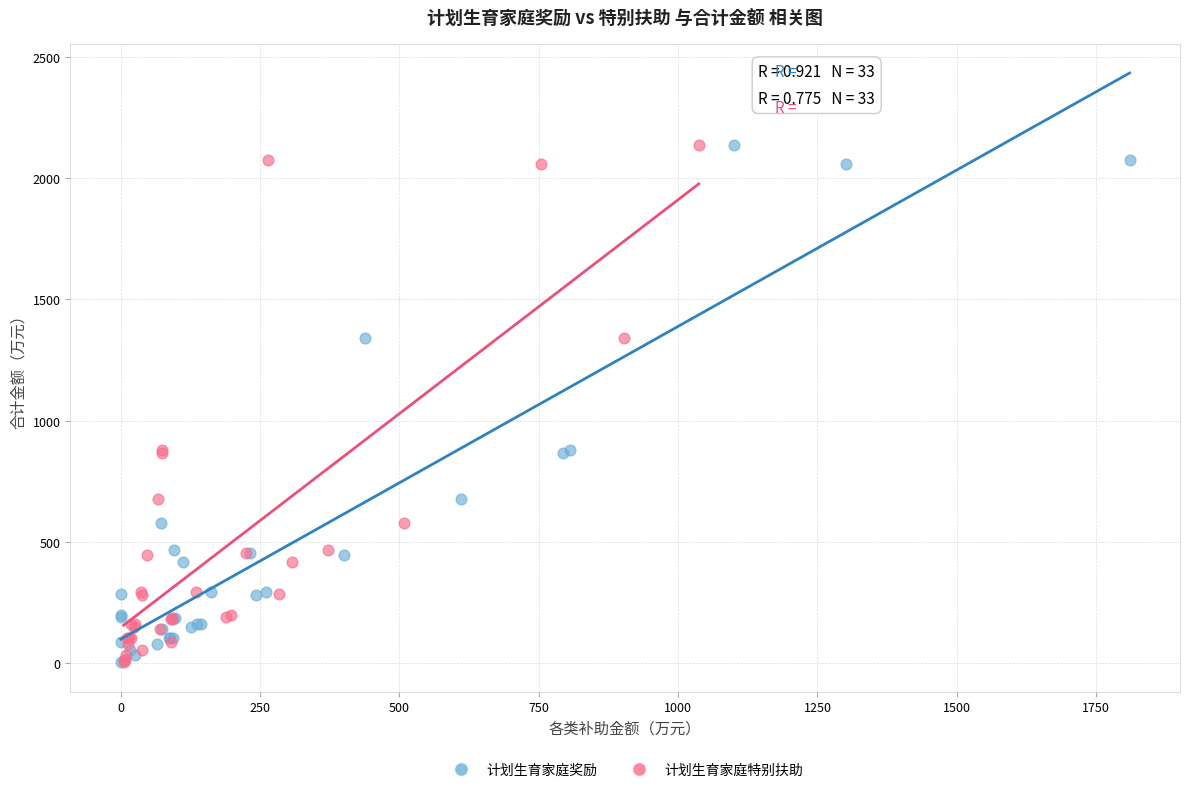

What are all the series names shown in the legend?

计划生育家庭奖励, 计划生育家庭特别扶助